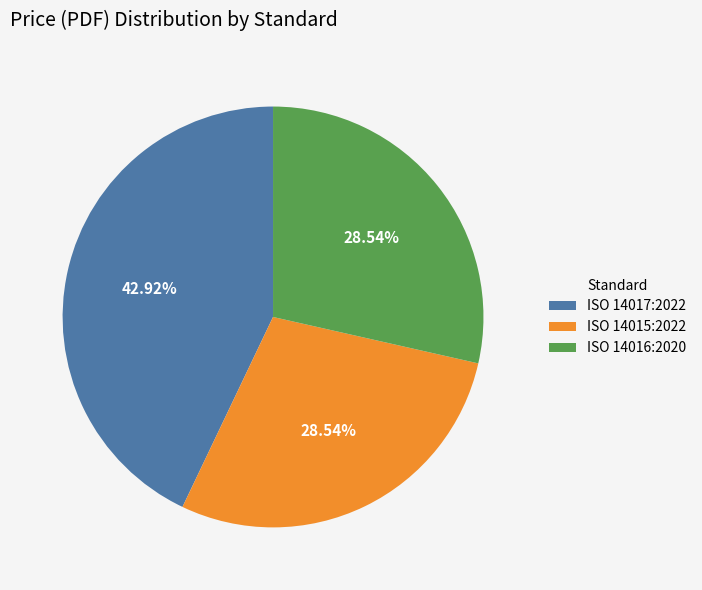

To the nearest percent, what portion does ISO 14016:2020 represent?

29%